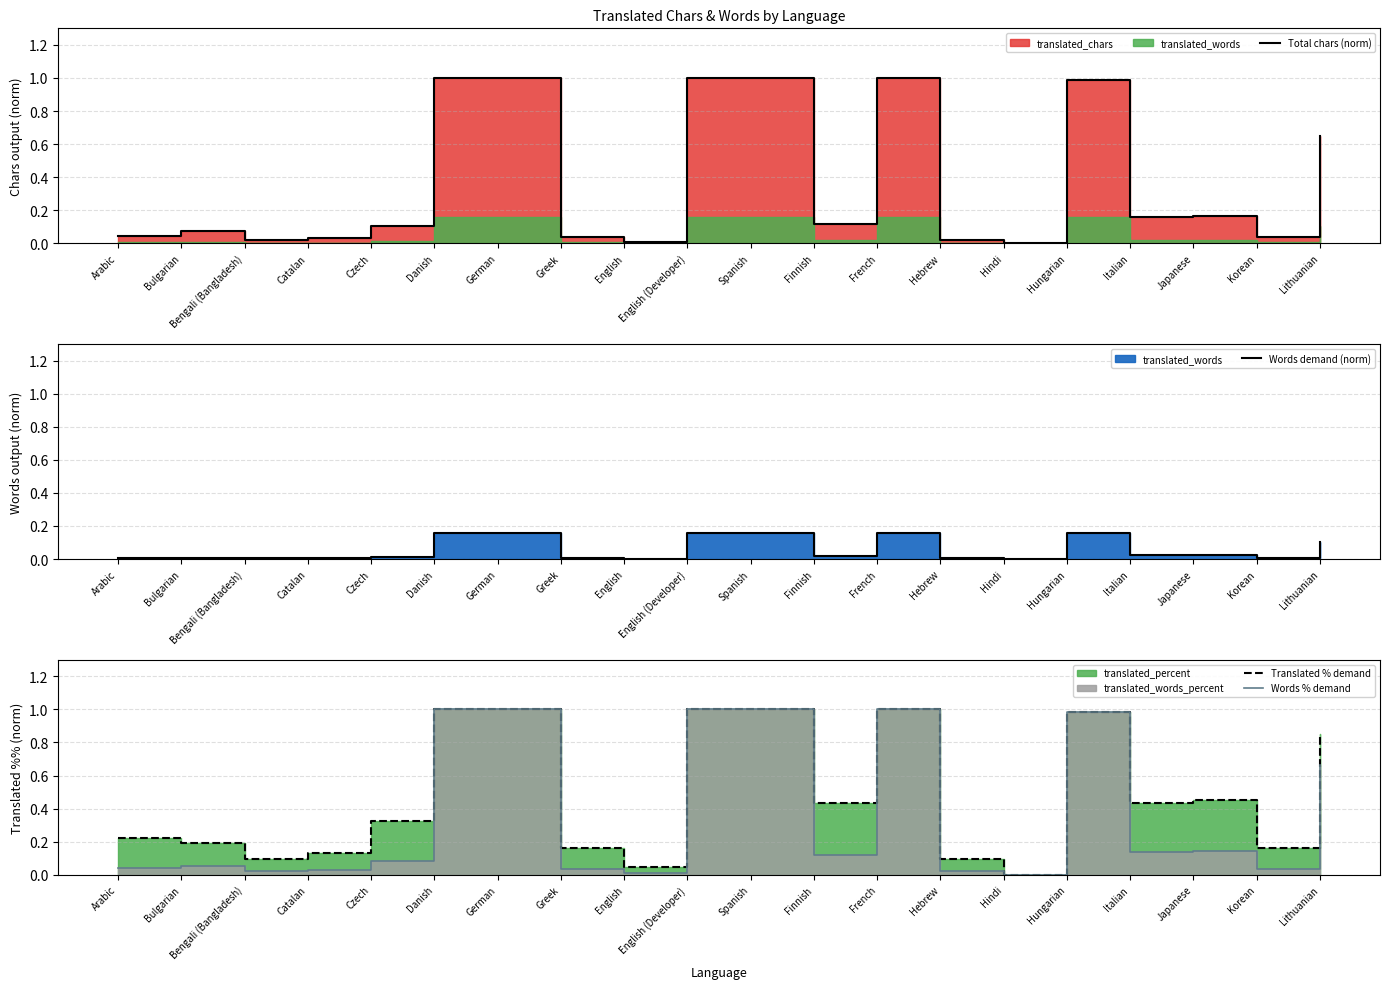

Where is the first local maximum for Words demand (norm)?

Bulgarian